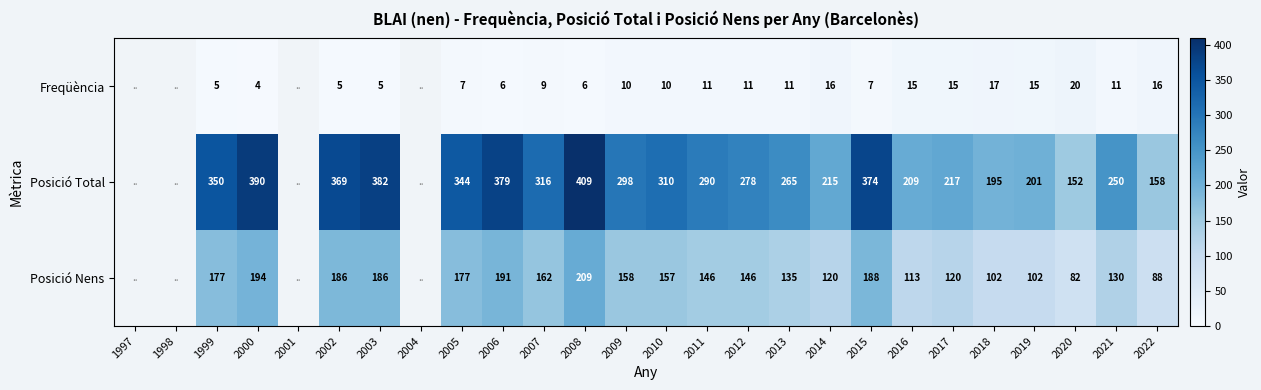

Is the value of Freqüència at 2012 greater than the value of Posició Nens at 2022?

No